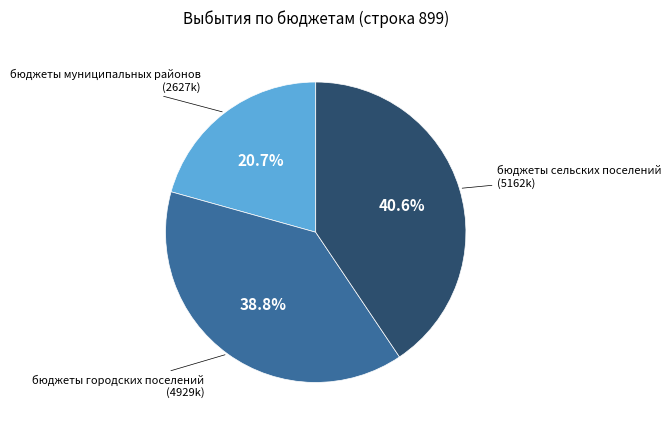

To the nearest percent, what percentage of the pie is бюджеты сельских поселений?

41%